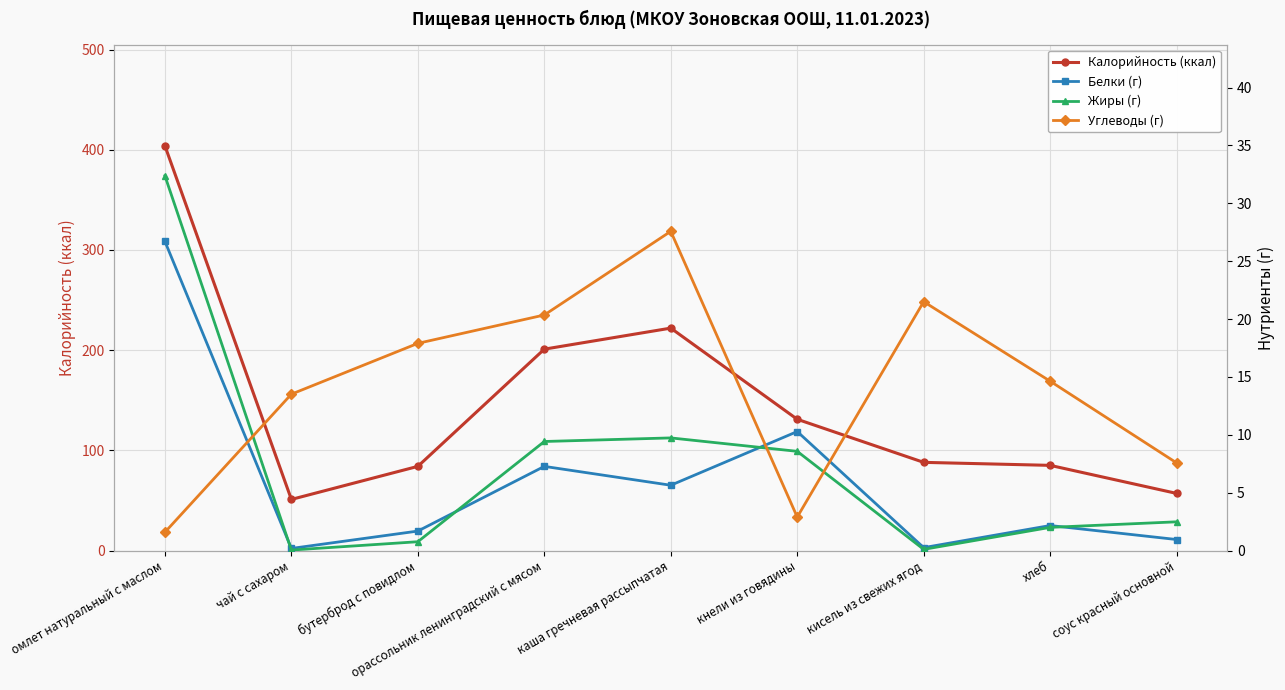

Reading right to left, transcribe all the data shown in this chart.

Калорийность (ккал): 57.0	85.0	88.0	131.0	222.0	201.0	84.0	51.0	404.0
Белки (г): 0.9	2.2	0.2	10.3	5.6	7.3	1.7	0.2	26.7
Жиры (г): 2.5	2.0	0.1	8.6	9.7	9.4	0.8	0.0	32.4
Углеводы (г): 7.6	14.6	21.5	2.9	27.6	20.4	17.9	13.5	1.6